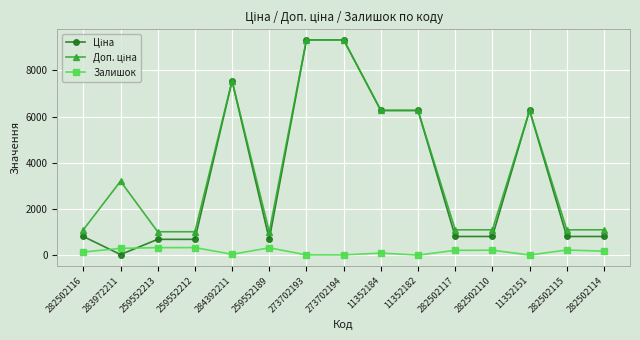

True or false: Залишок has more than 0 points higher than both neighbors.

True